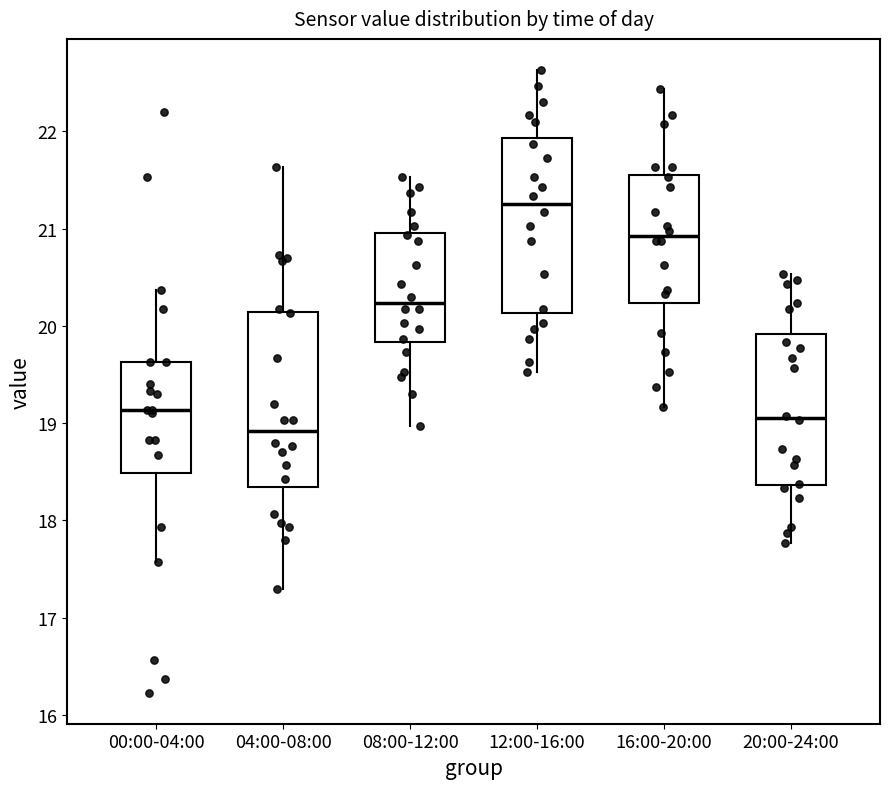

Which box has the lowest median line?

04:00-08:00